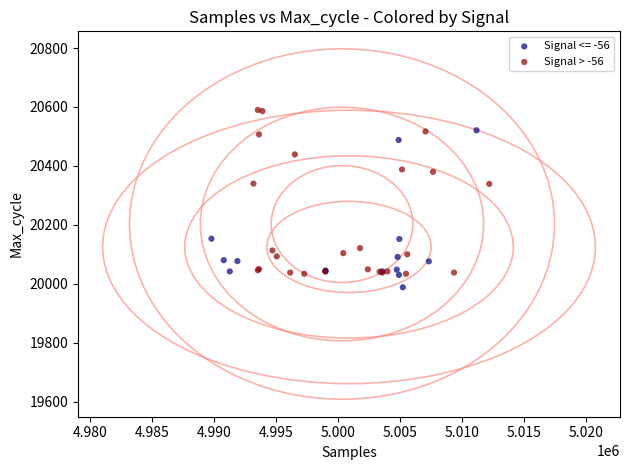

What are all the series names shown in the legend?

Signal <= -56, Signal > -56